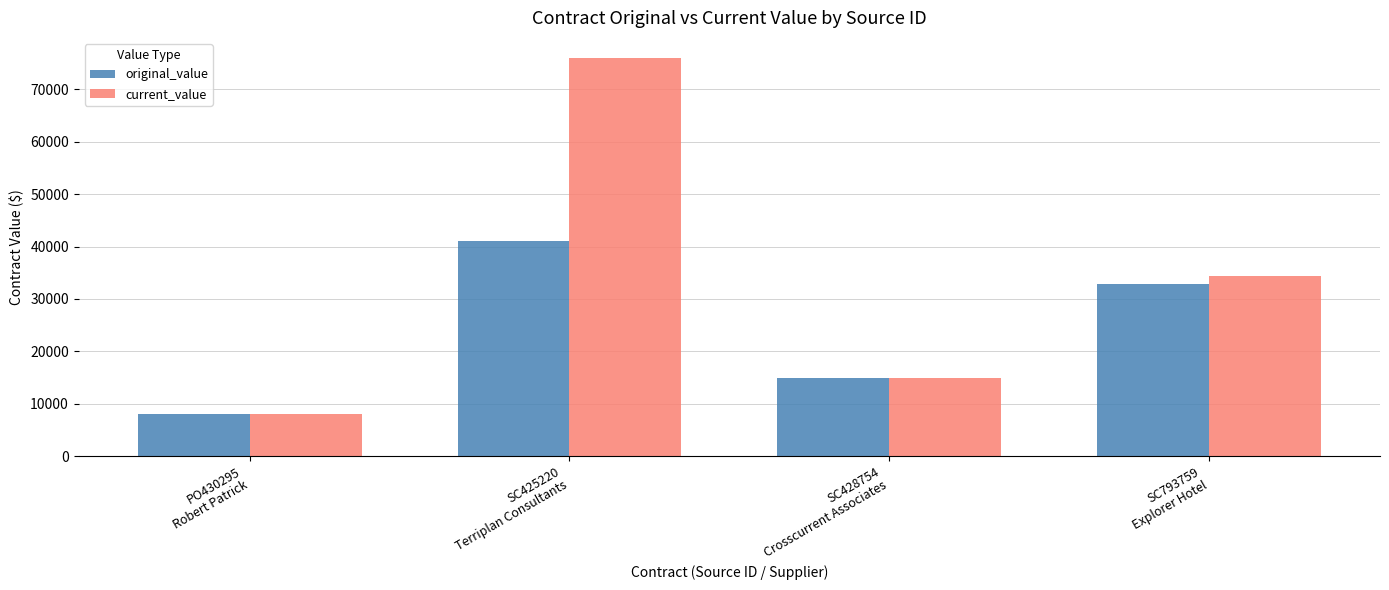

How many values in the current_value series are below 34391?

2